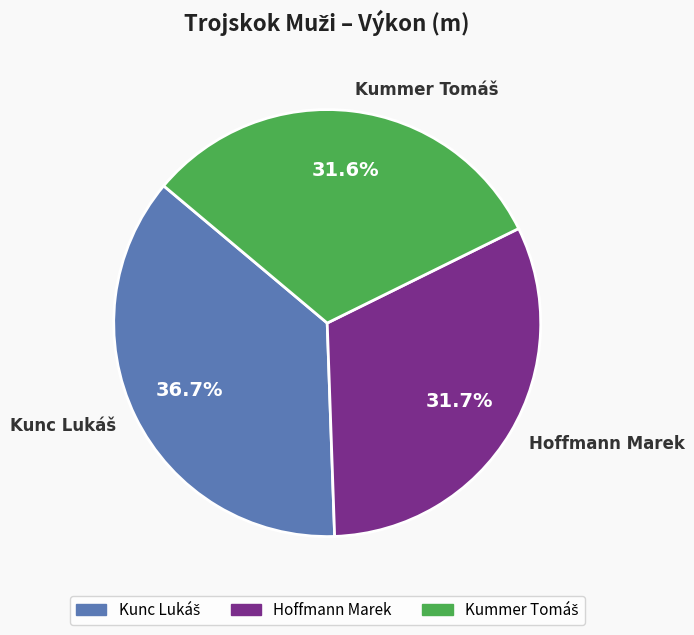

What portion of the pie excludes Hoffmann Marek?

68.3%